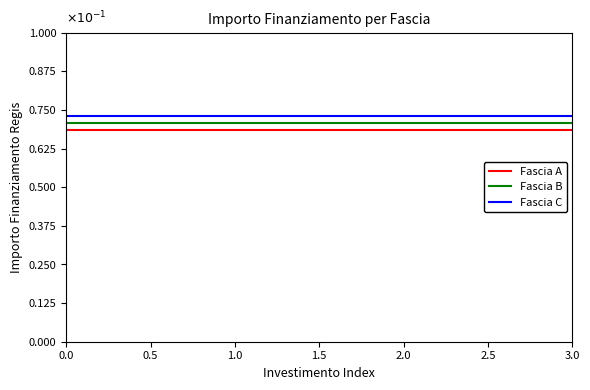

True or false: Fascia B and Fascia A cross at least once.

False